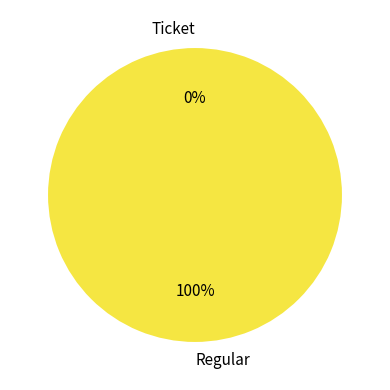

Rank the categories by value from lowest to highest.

Ticket, Regular